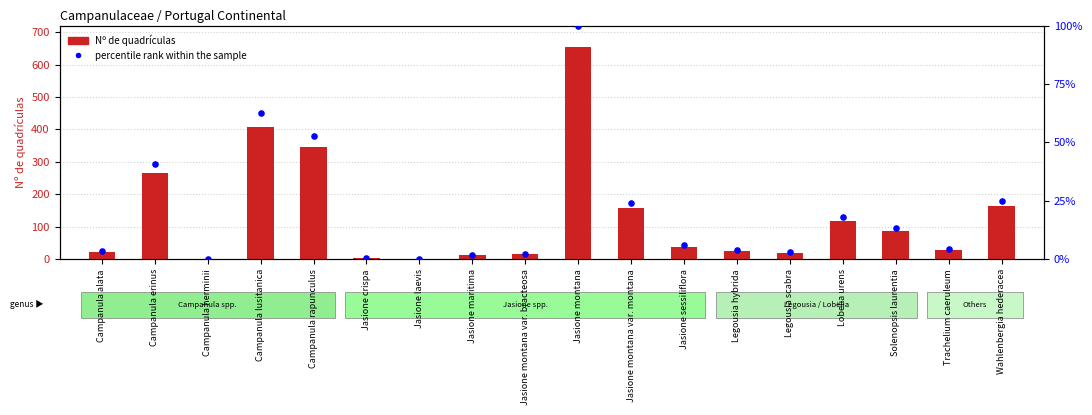

Is the value of percentile rank within the sample at Jasione montana greater than the value of Nº de quadrículas at Trachelium caeruleum?

Yes